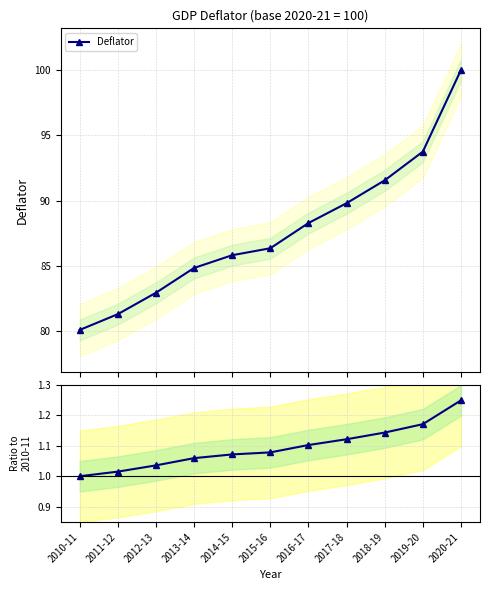

How many data points in Deflator are above 86?

6